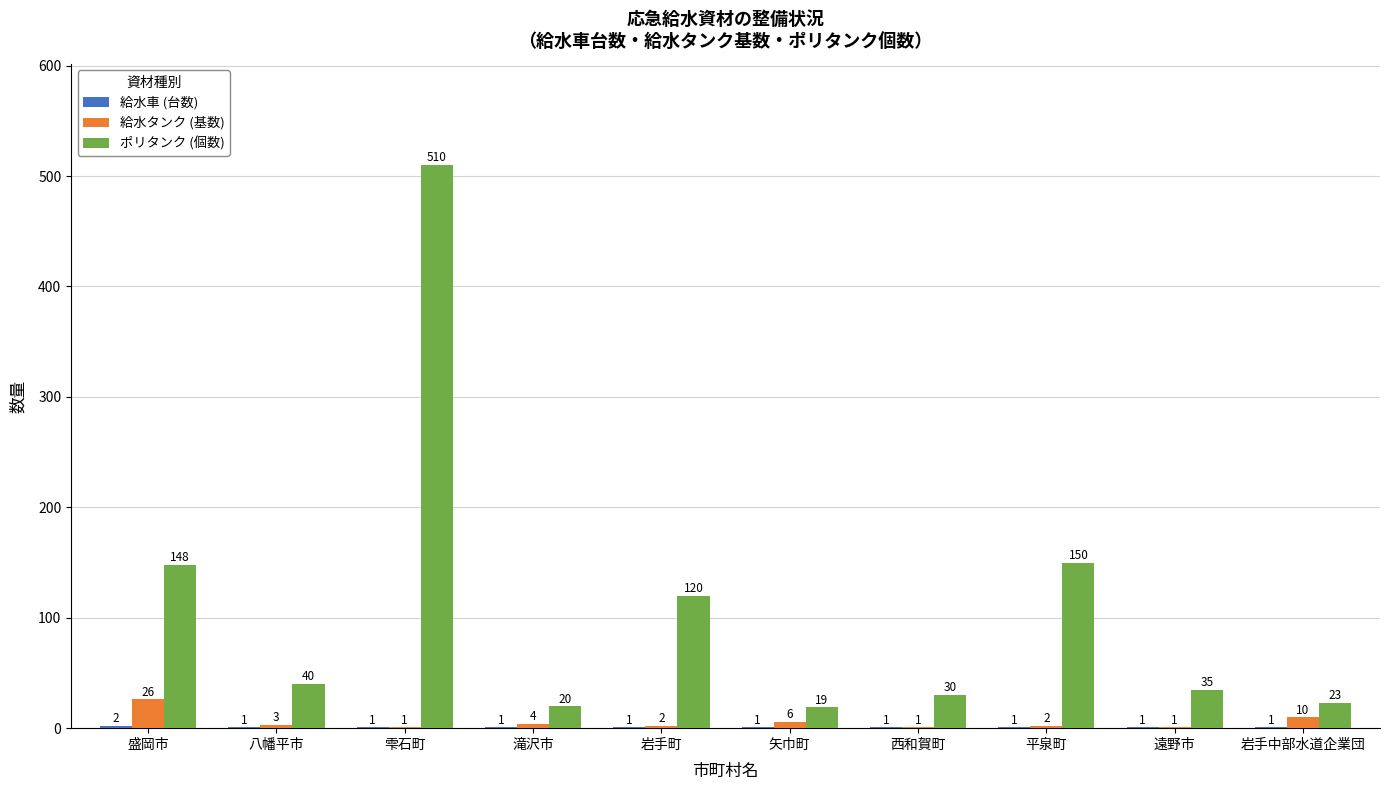

How many series are shown in this chart?

3